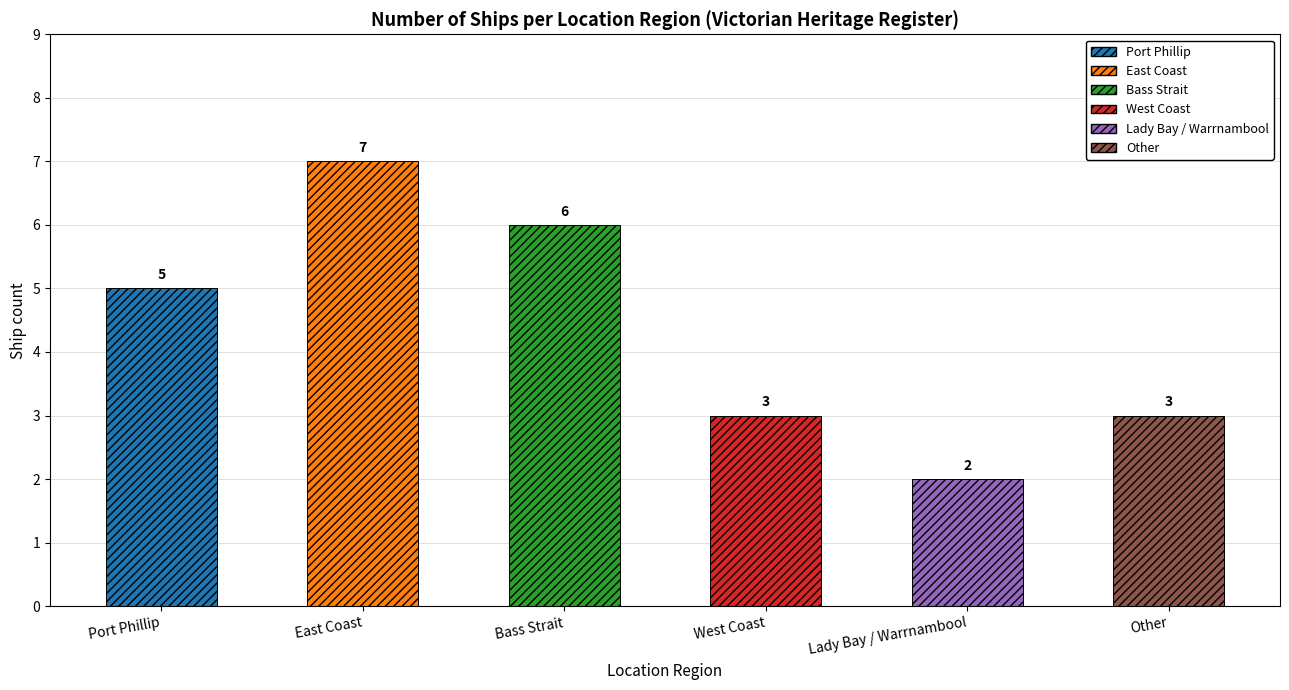

Which has a higher value, Bass Strait or West Coast?

Bass Strait